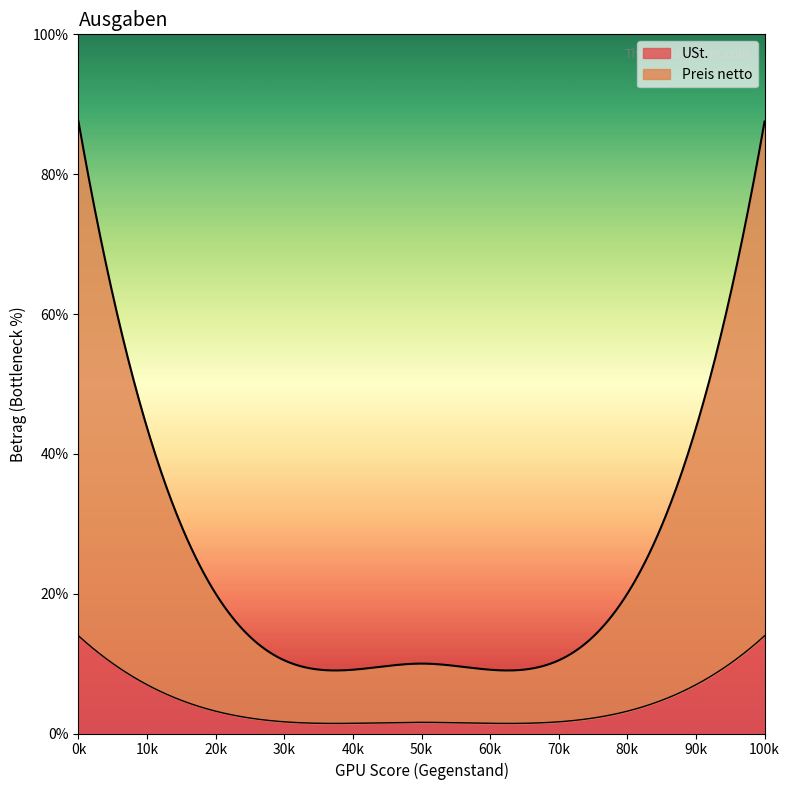

Reading left to right, what are all the values shown in this chart?

Preis netto: 36.8	8.4
USt.: 7.0	1.6